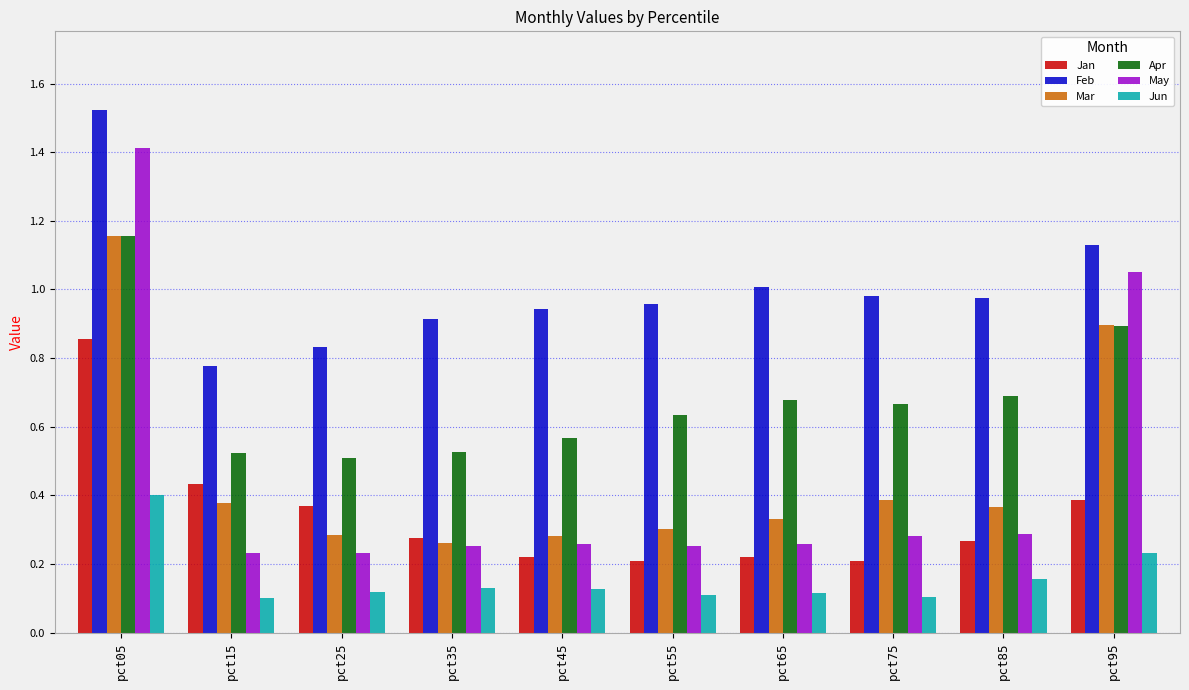

The value of Mar at pct35 is 0.1. True or false?

False